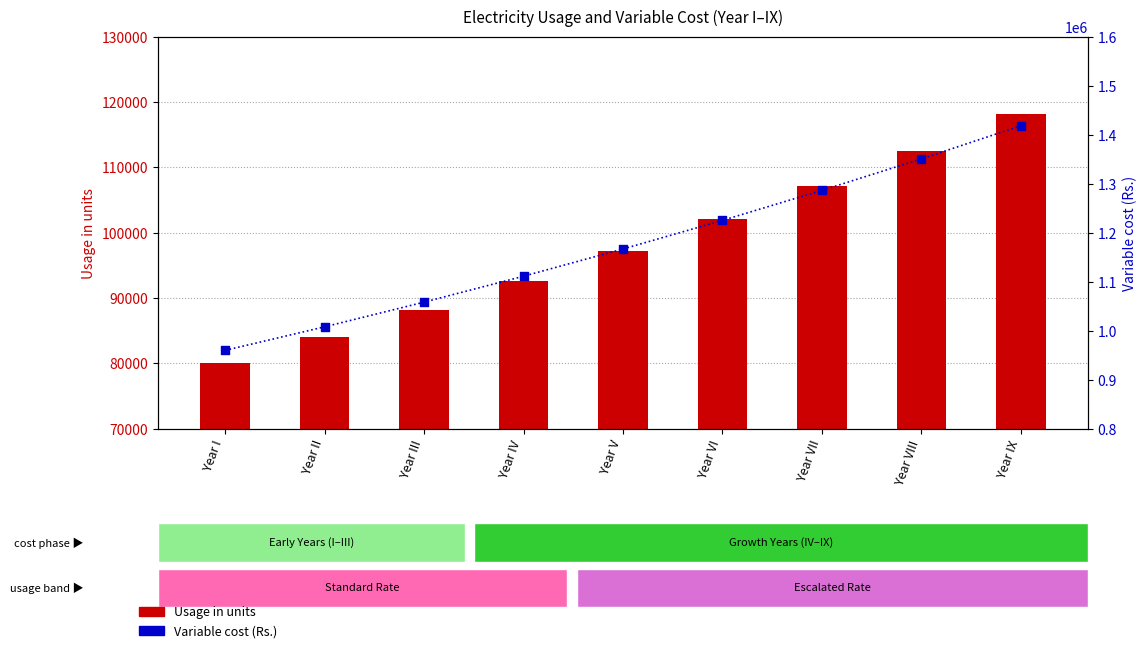

Which series reaches the minimum Y coordinate?

Usage in units